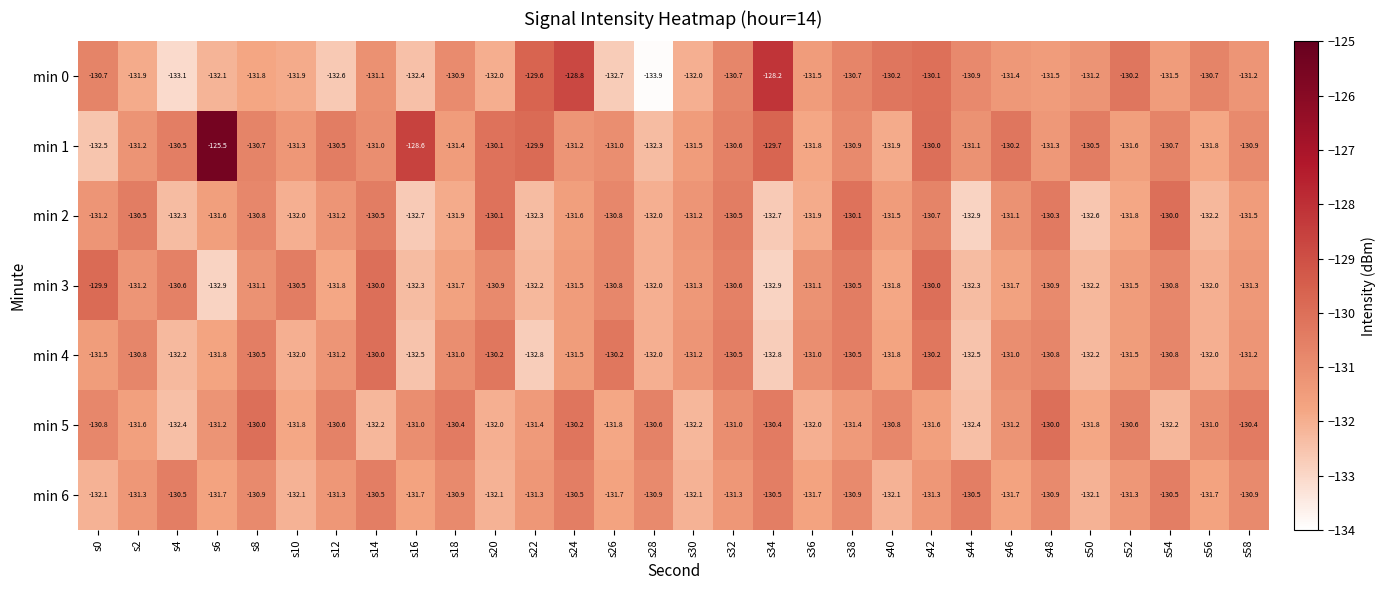

What is the maximum value for min 1?

-125.5